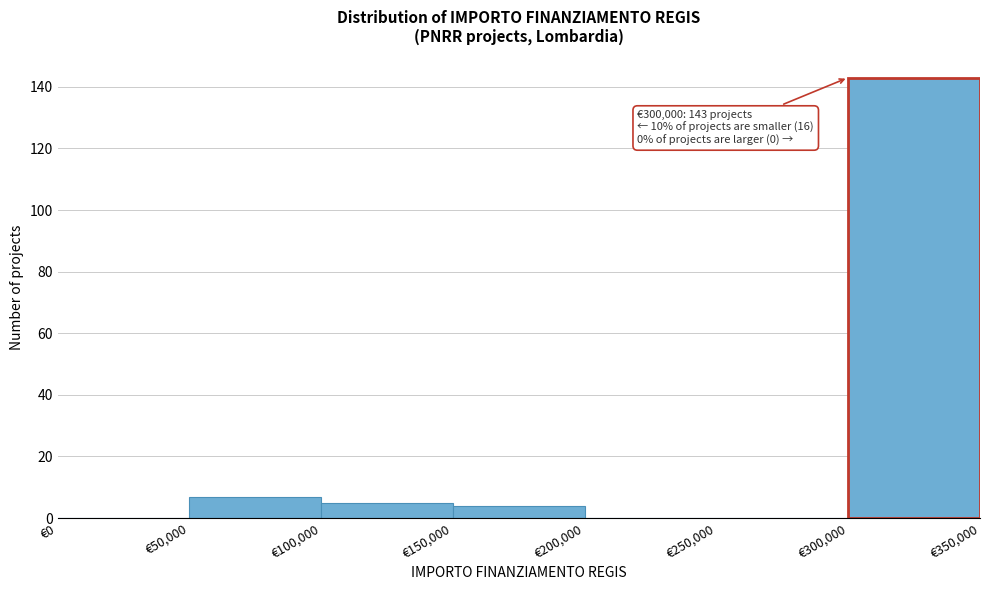

Over which range of the x-axis is the bar tallest?

300000 to 350000